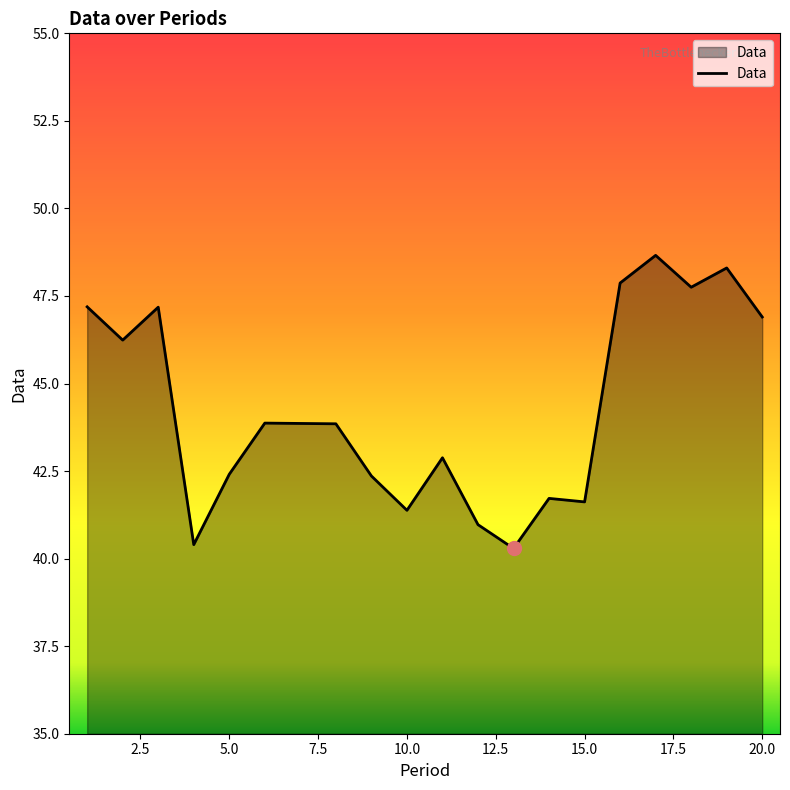

What is the difference between the maximum and minimum values?

8.4